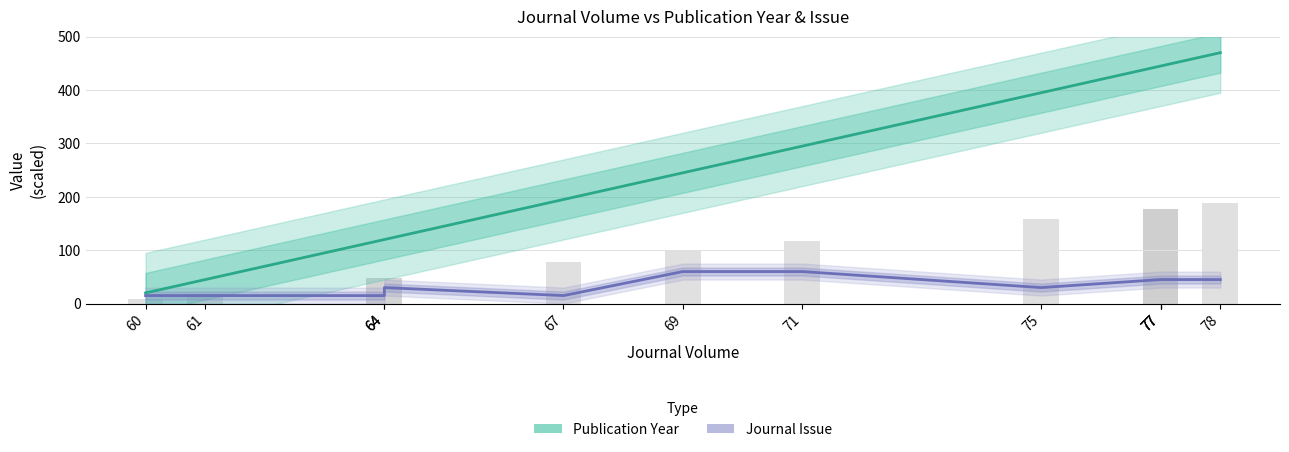

What is the difference between the highest and lowest values at 71?

235